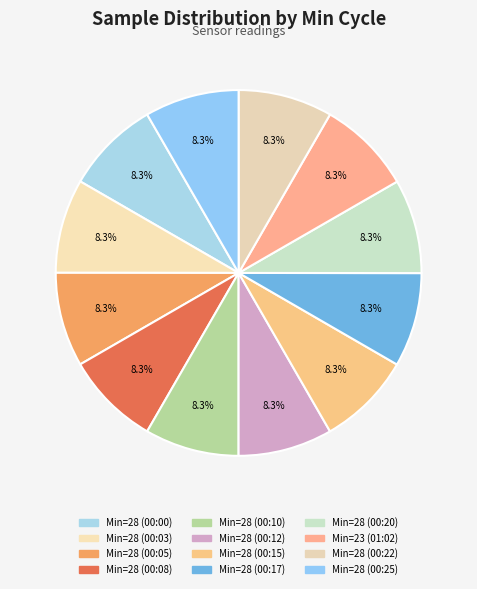

How many segments does this pie chart have?

12